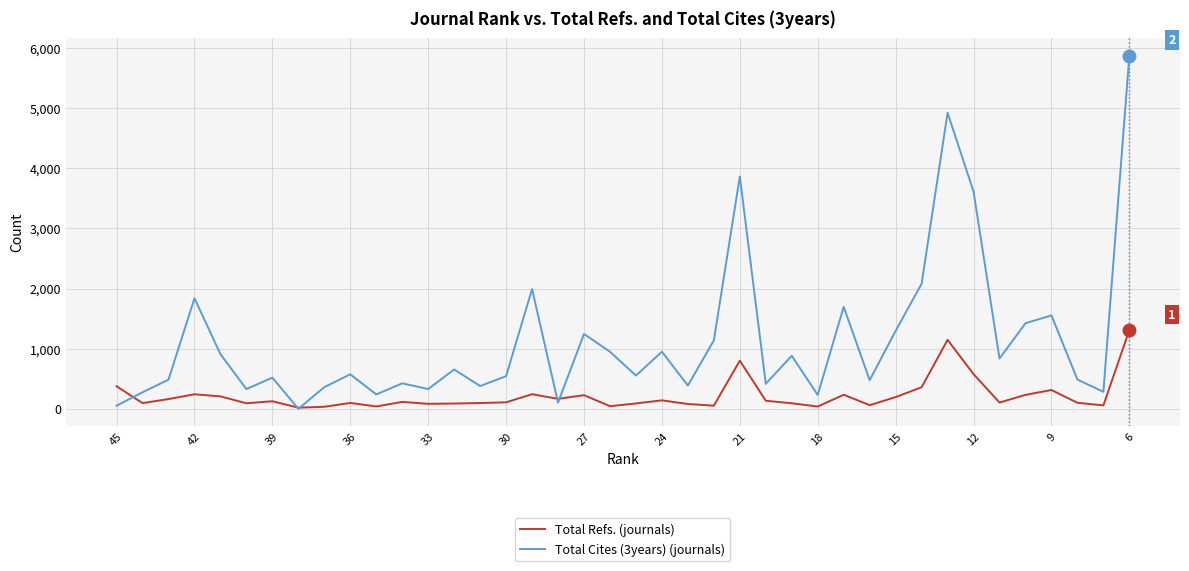

What is the value of the Total Refs. point at the 4th from the left?

242